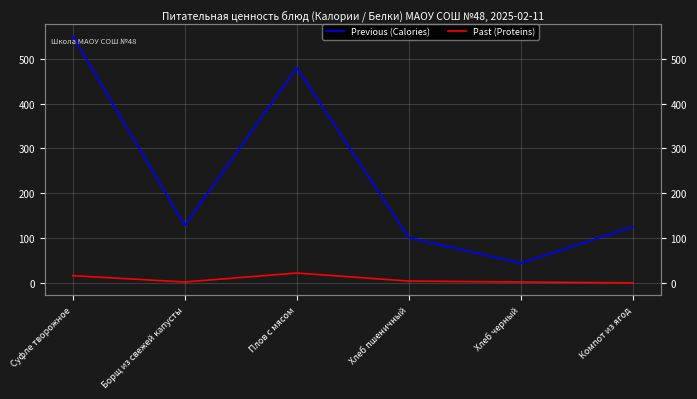

Which series has the largest total across all categories?

Previous (Calories)